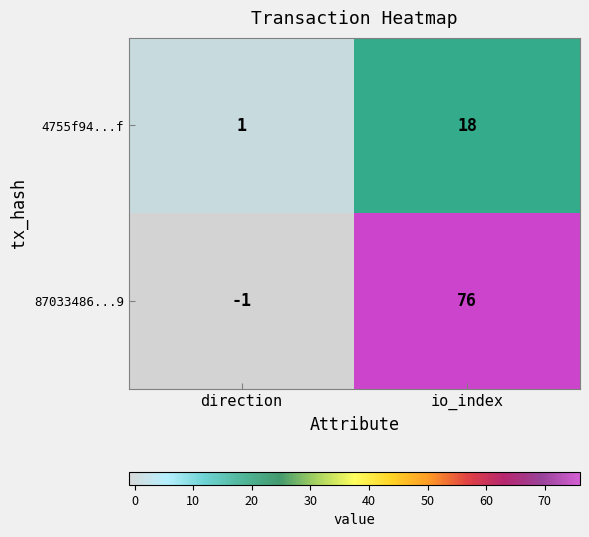

What is the spread (max minus min) of values at io_index?

58